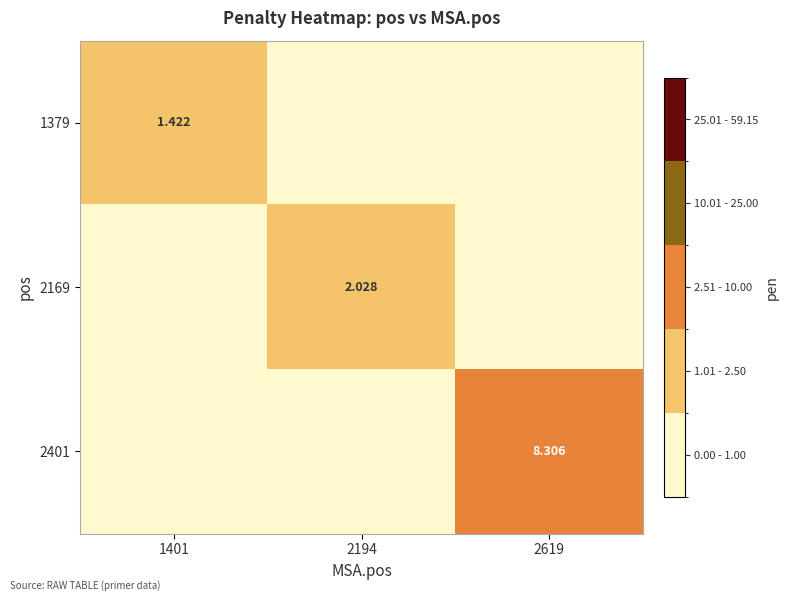

What is the total value across all series at 2619?

8.3